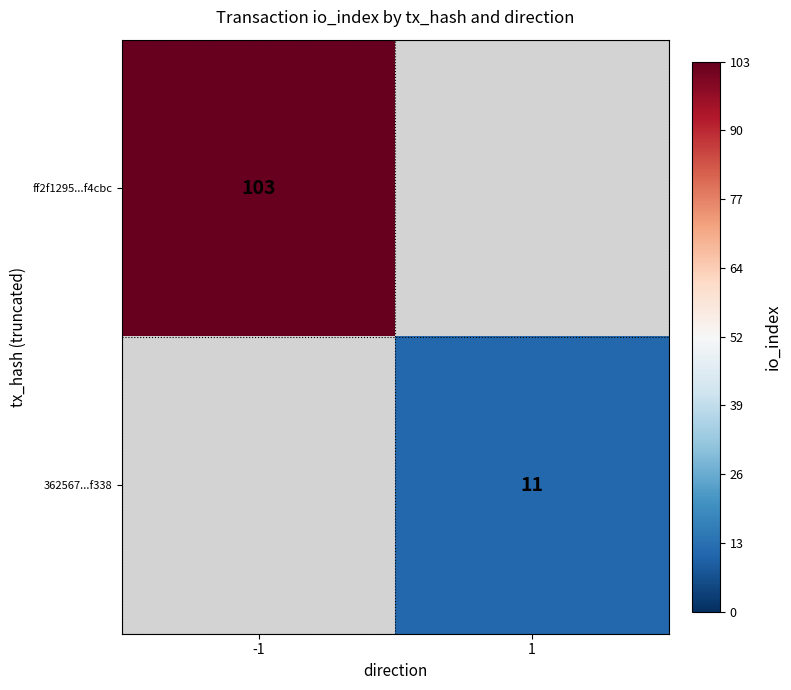

Is the value of ff2f1295...f4cbc at -1 greater than the value of 362567...f338 at 1?

Yes